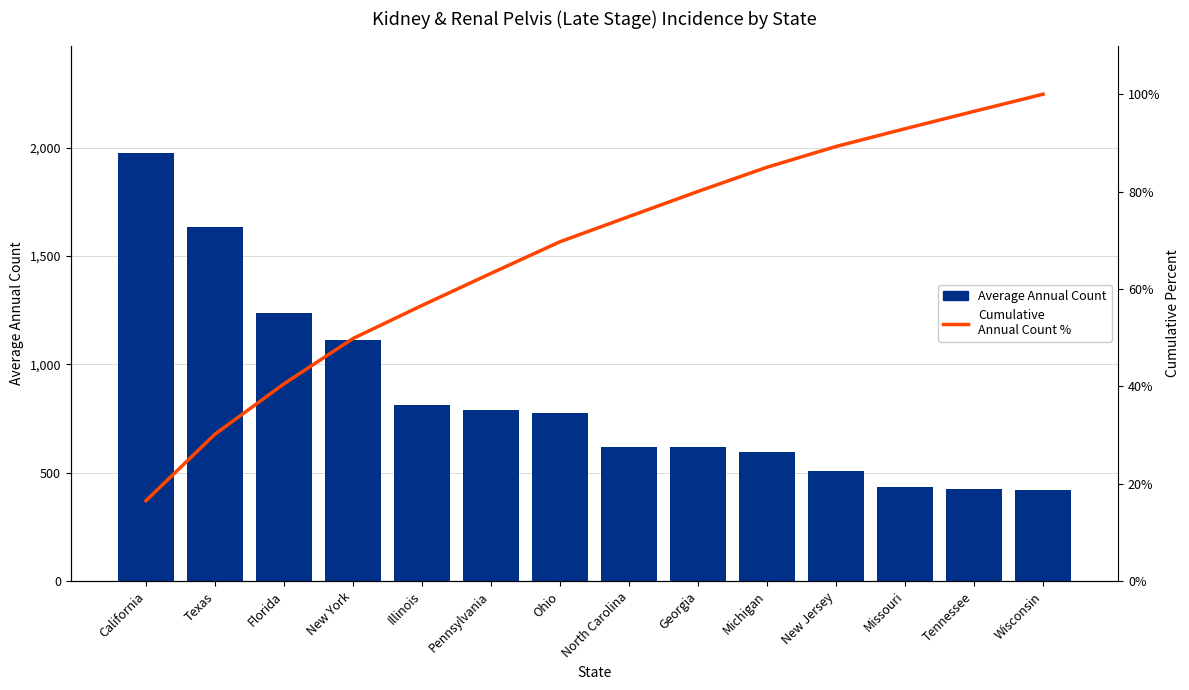

At which category is the sum across all series the highest?

California